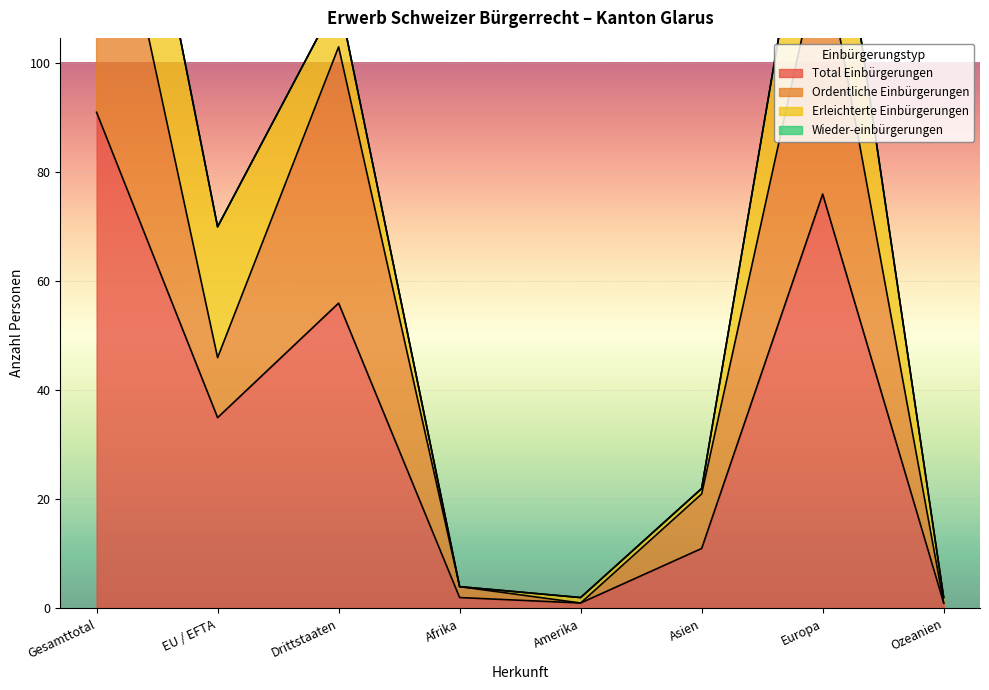

The value of Total Einbürgerungen at Drittstaaten is 56. True or false?

True